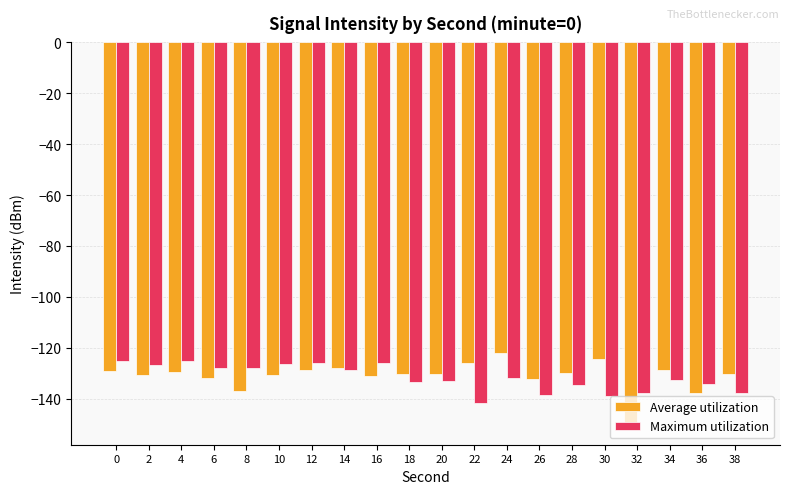

How many groups of bars are there?

20